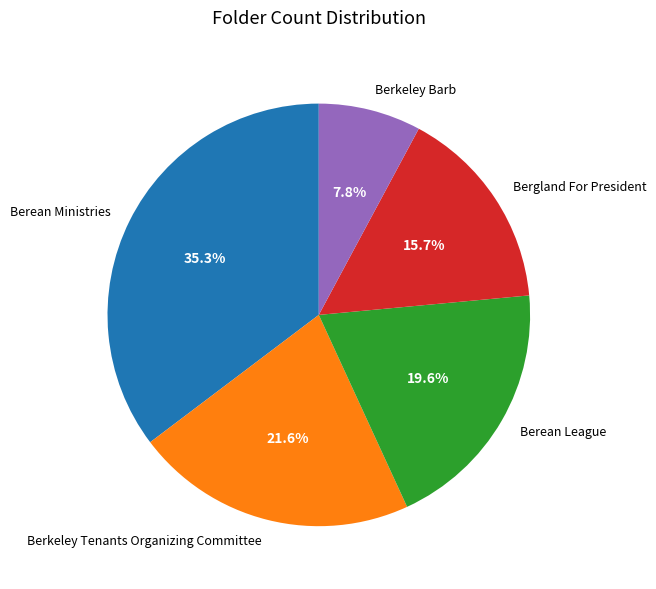

The Berean Ministries slice represents 35% of the pie. True or false?

True